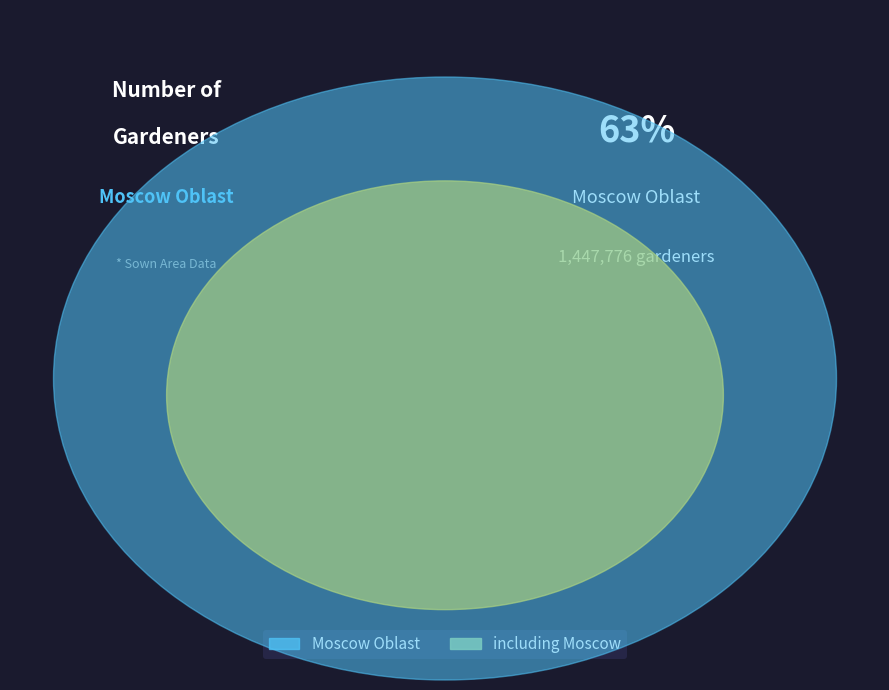

What percentage is the Moscow Oblast slice, to the nearest percent?

63%